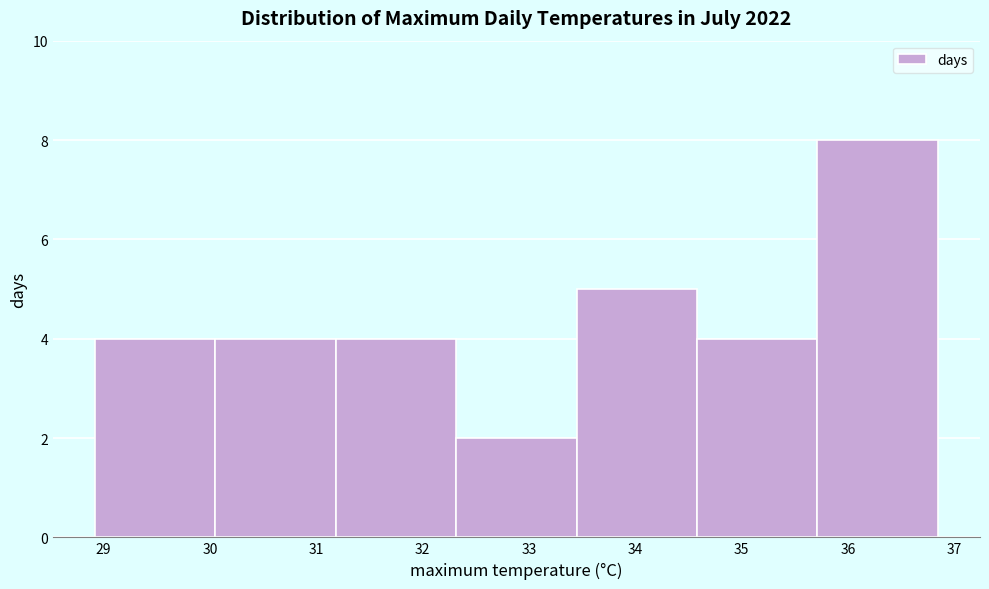

Which range on the x-axis has the tallest bar?

35.7 to 36.8